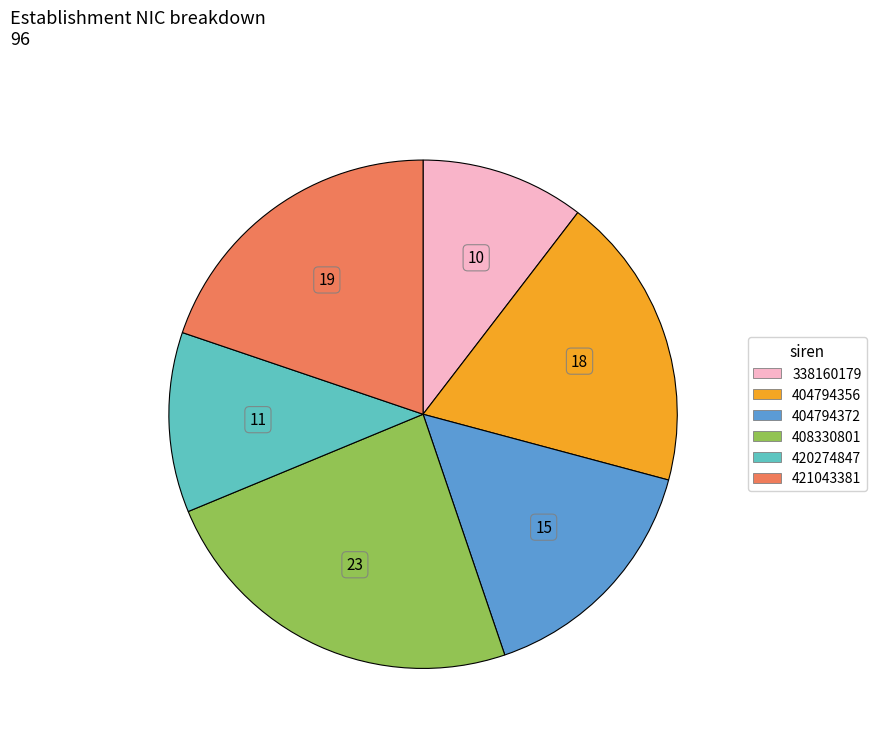

Approximately how many times larger is the value at 404794372 compared to 421043381?

0.8